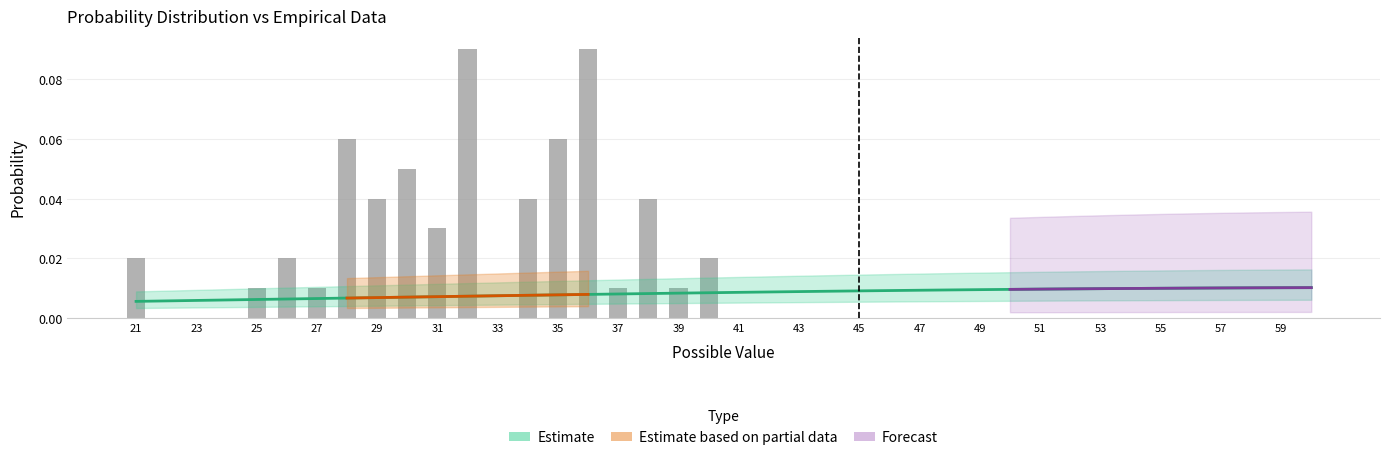

What is the difference between the maximum and minimum values?

0.1